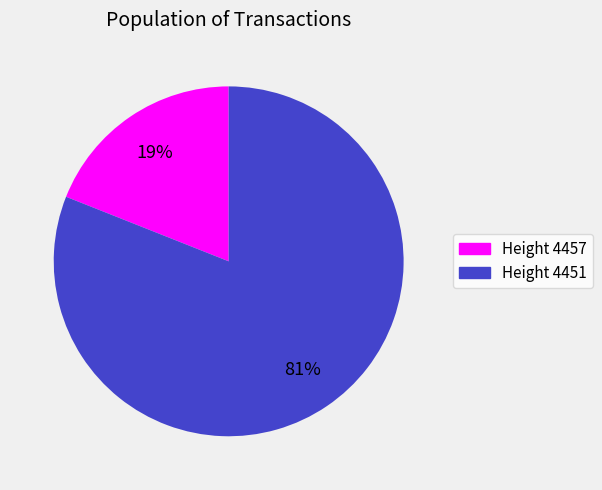

What is the ratio of the value at Height 4451 to the value at Height 4457?

4.3